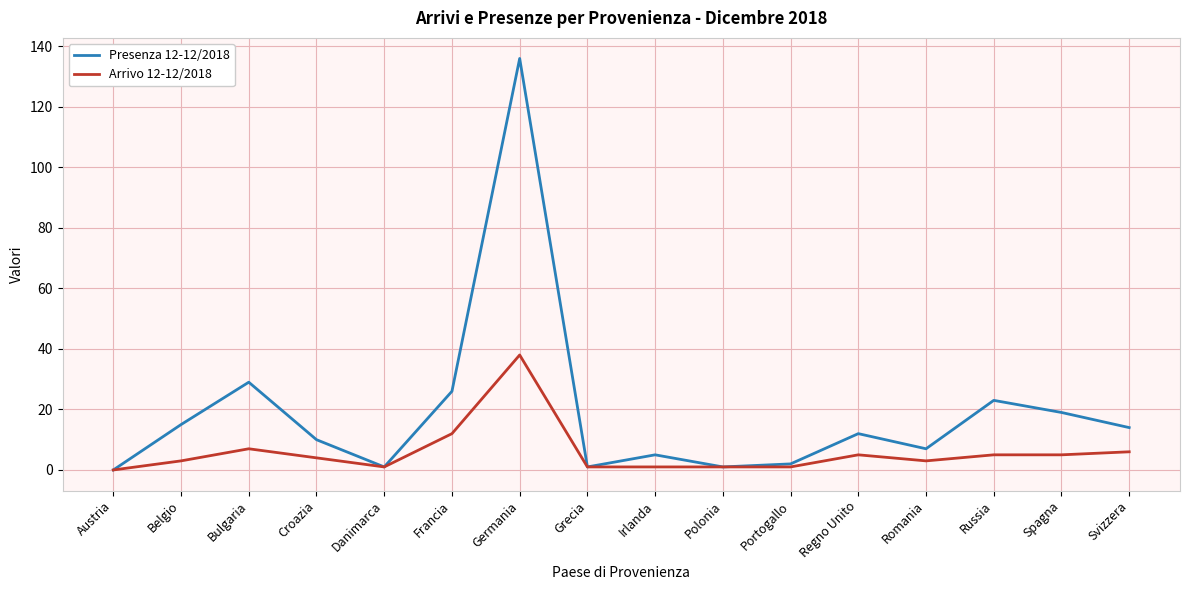

What is the average value of the Presenza 12-12/2018 series?

19